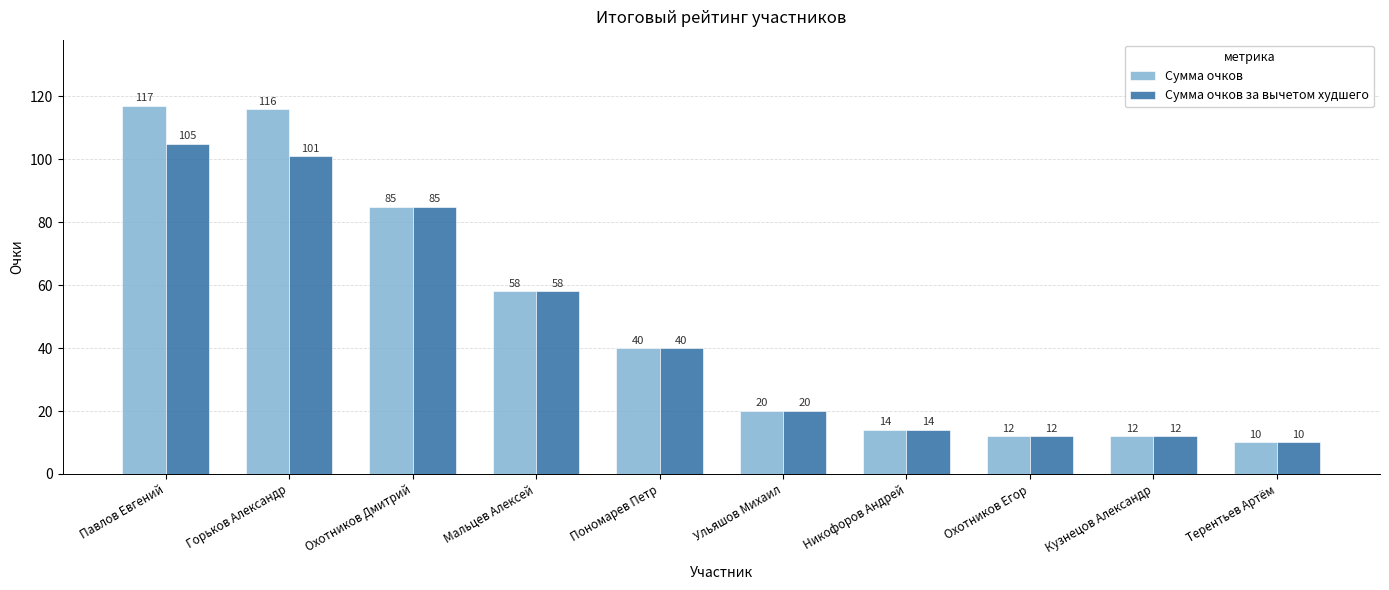

What is the maximum value for Сумма очков?

117